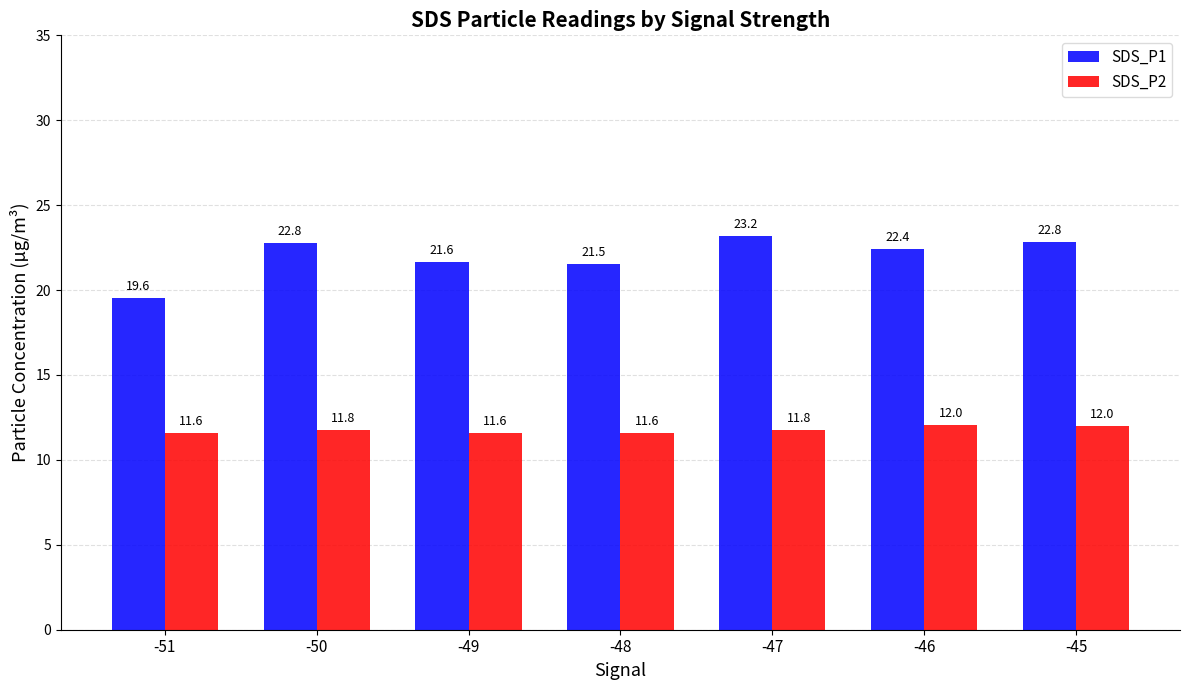

What is the lowest value of the SDS_P1 series?

19.6